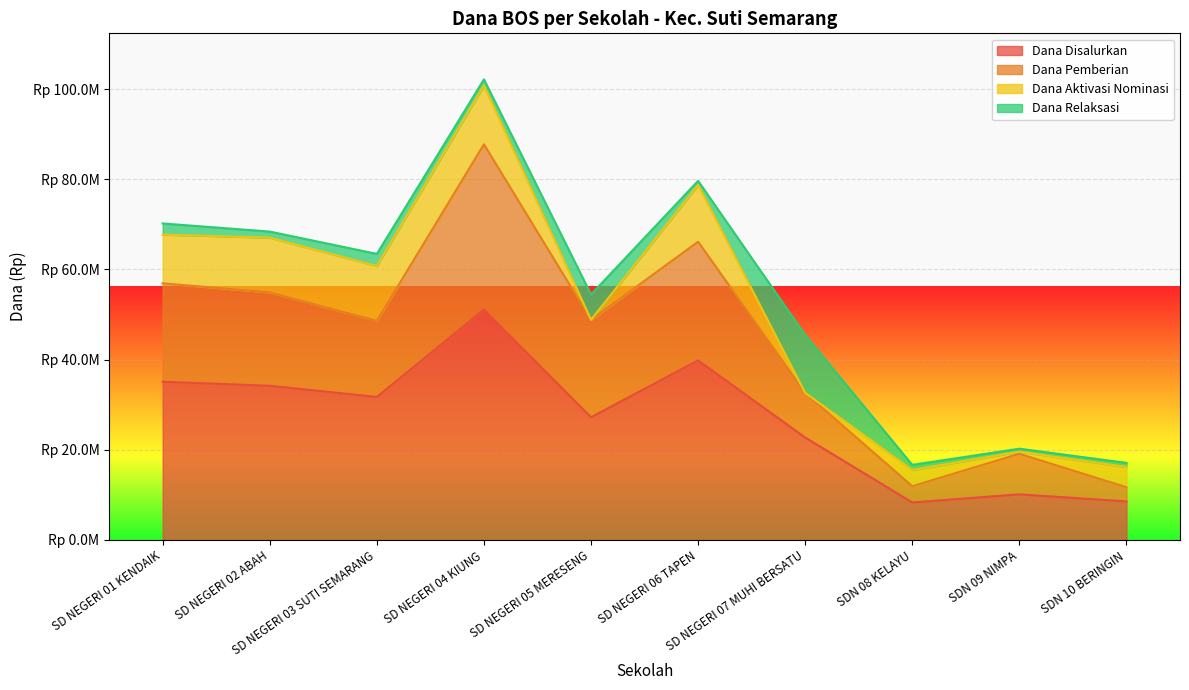

At which category does the chart reach its minimum across all series?

SDN 08 KELAYU